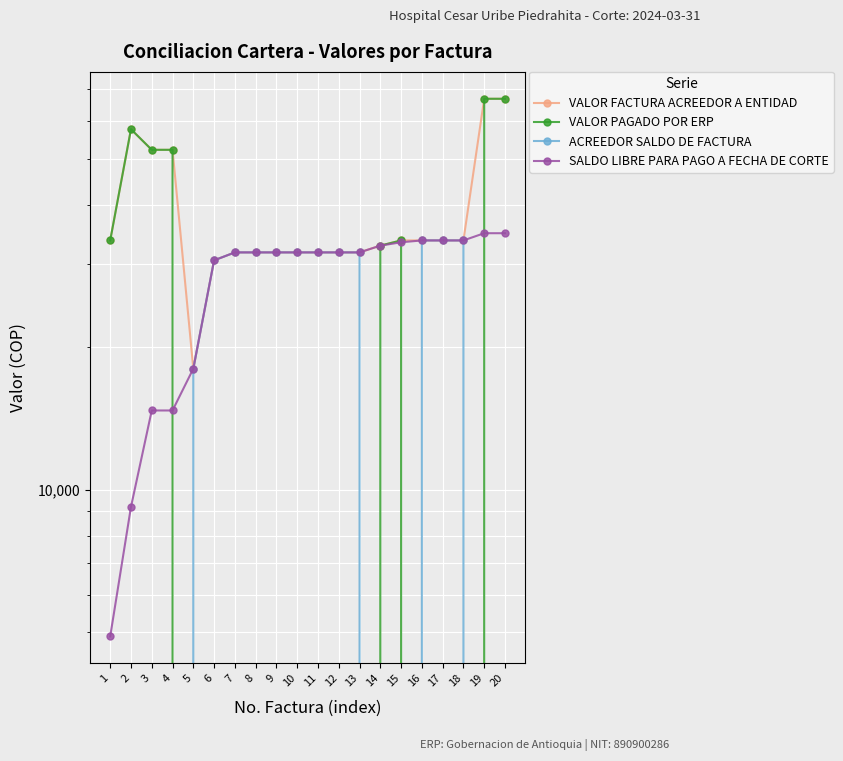

List the series in order of their peak value, highest first.

VALOR FACTURA ACREEDOR A ENTIDAD, VALOR PAGADO POR ERP, SALDO LIBRE PARA PAGO A FECHA DE CORTE, ACREEDOR SALDO DE FACTURA